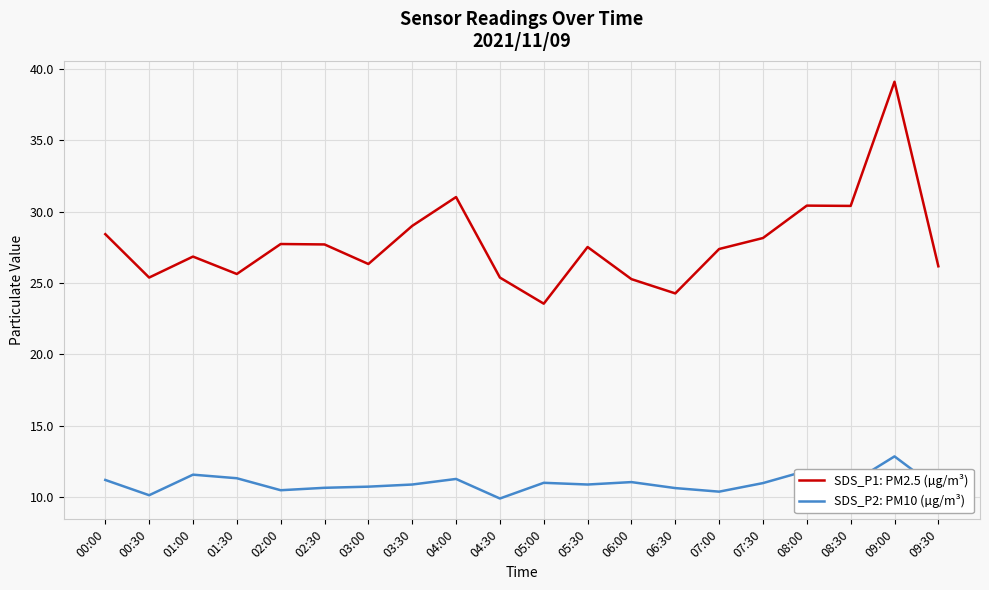

At which label does SDS_P1: PM2.5 (µg/m³) reach its peak?

09:00